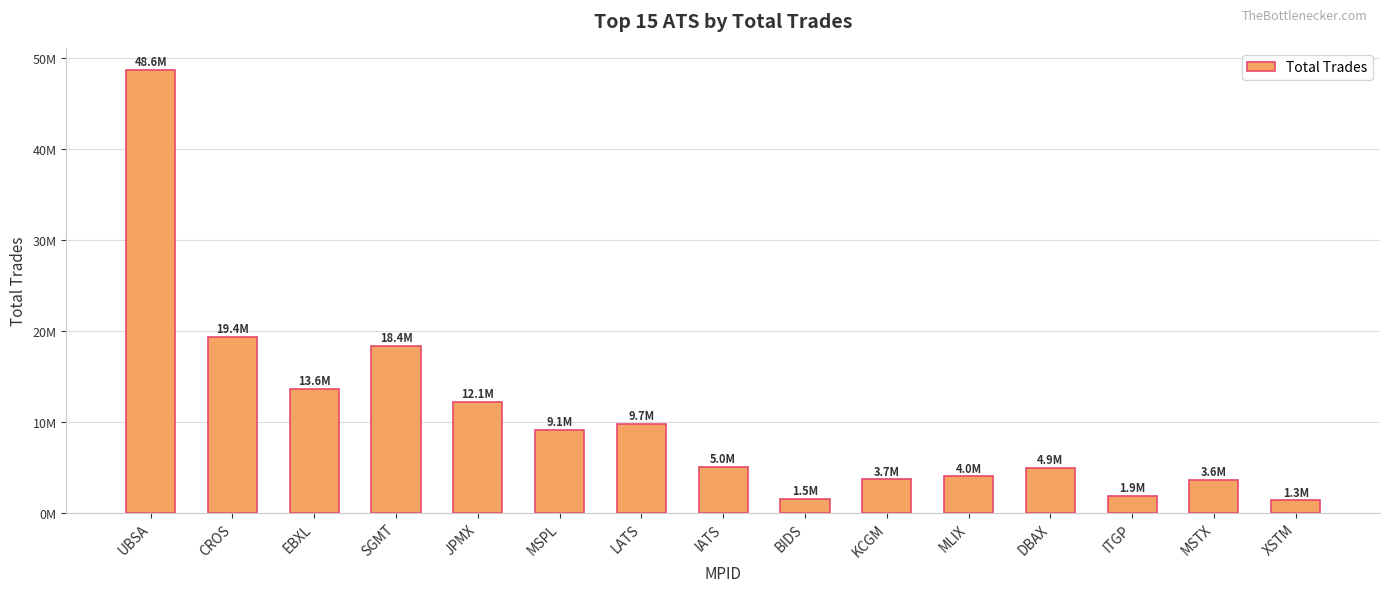

The value at DBAX is 4877467. True or false?

True